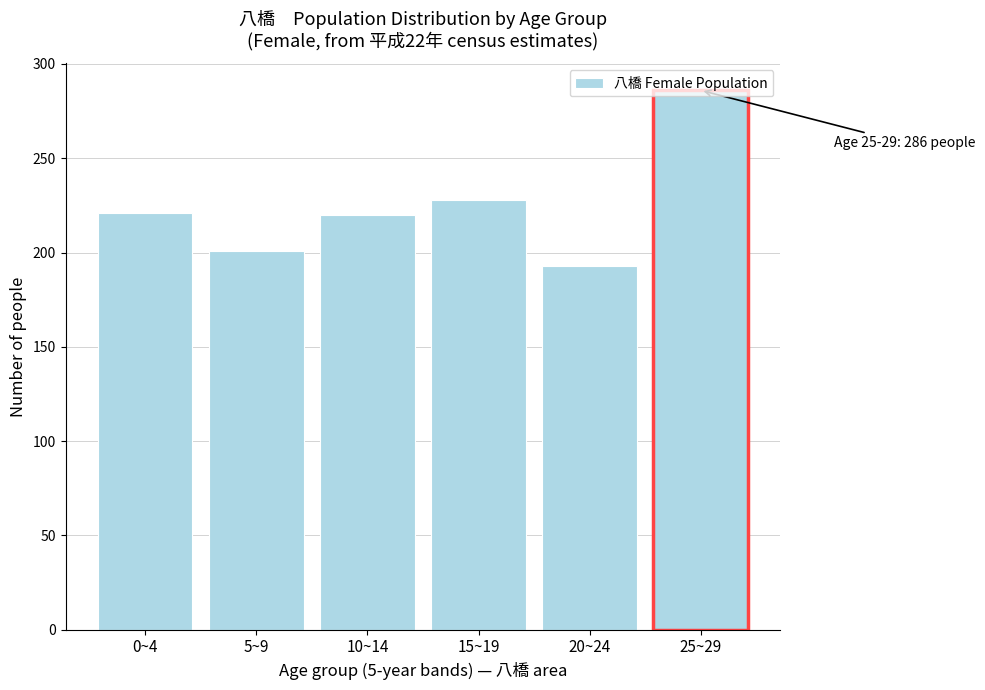

What is the label of the 3rd bar from the right?

15~19